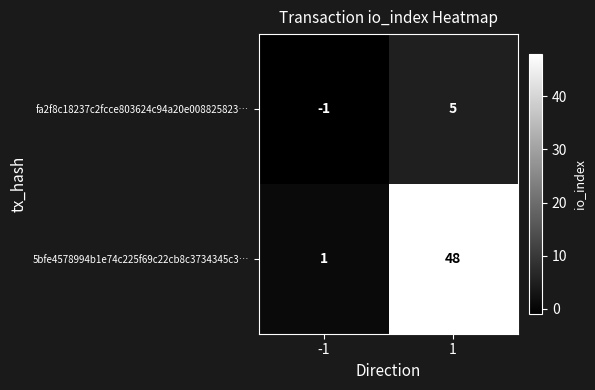

Rank the series by their average value, from highest to lowest.

5bfe4578994b1e74c225f69c22cb8c3734345c3…, fa2f8c18237c2fcce803624c94a20e008825823…